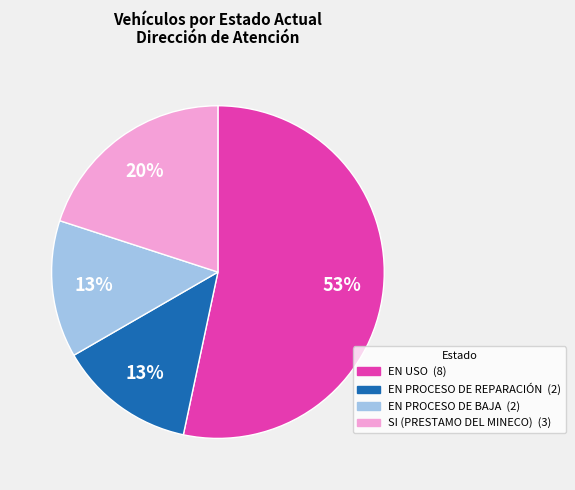

Combined, do EN PROCESO DE BAJA and EN PROCESO DE REPARACIÓN account for over 50%?

No